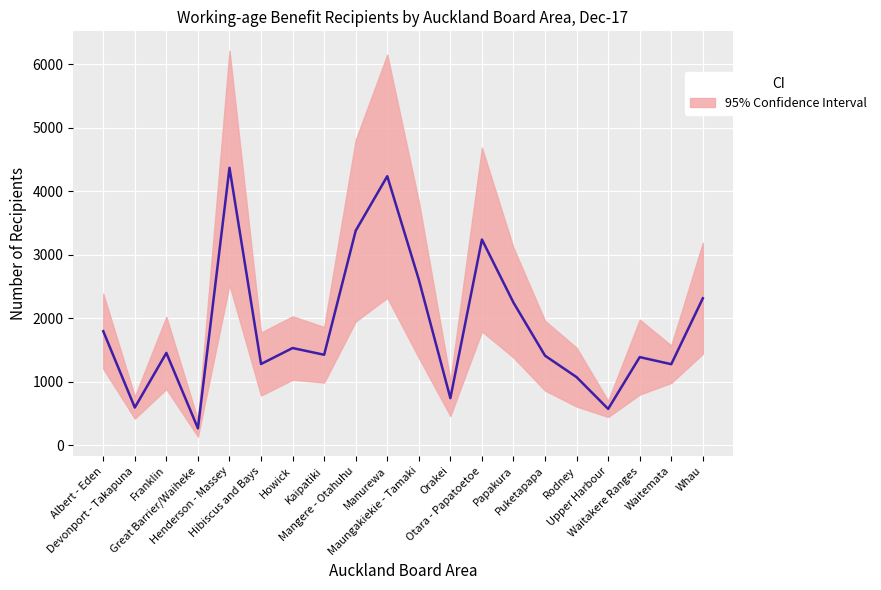

Rank the categories by value from highest to lowest.

Henderson - Massey, Manurewa, Mangere - Otahuhu, Otara - Papatoetoe, Maungakiekie - Tamaki, Whau, Papakura, Albert - Eden, Howick, Franklin, Kaipatiki, Puketapapa, Waitakere Ranges, Hibiscus and Bays, Waitemata, Rodney, Orakei, Devonport - Takapuna, Upper Harbour, Great Barrier/Waiheke